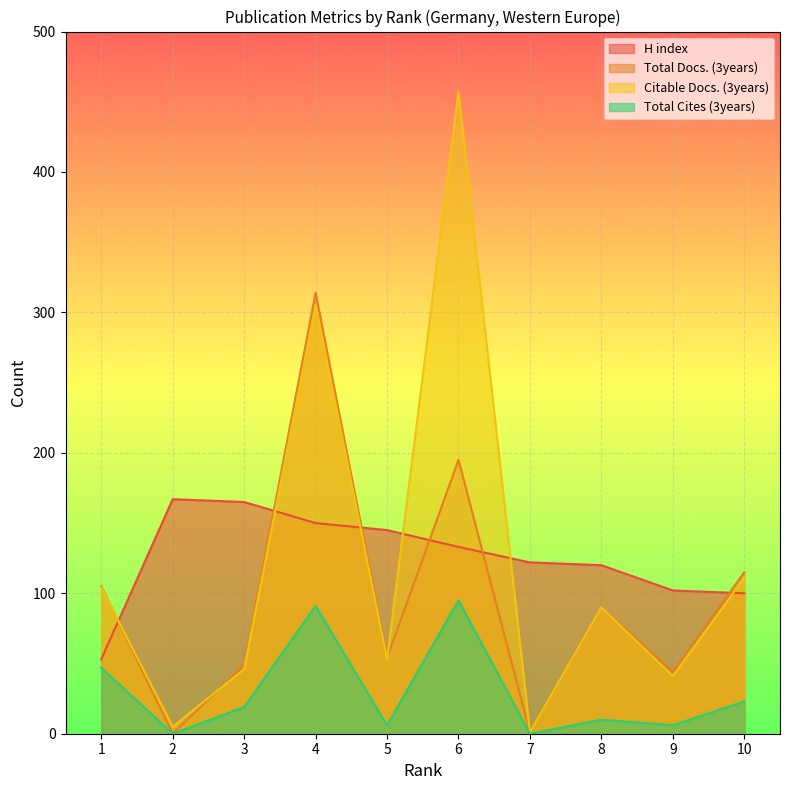

What is the average value of the Citable Docs. (3years) series?

121